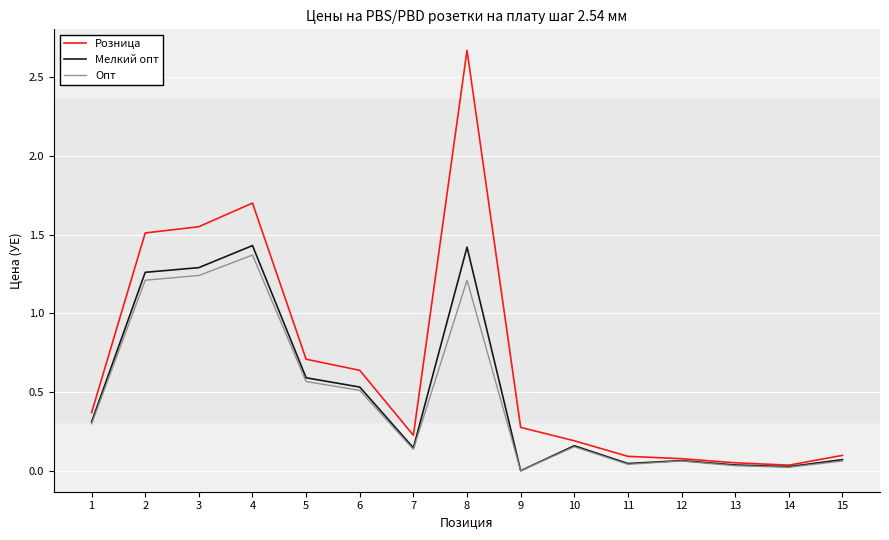

Where is the first local minimum for Розница?

7